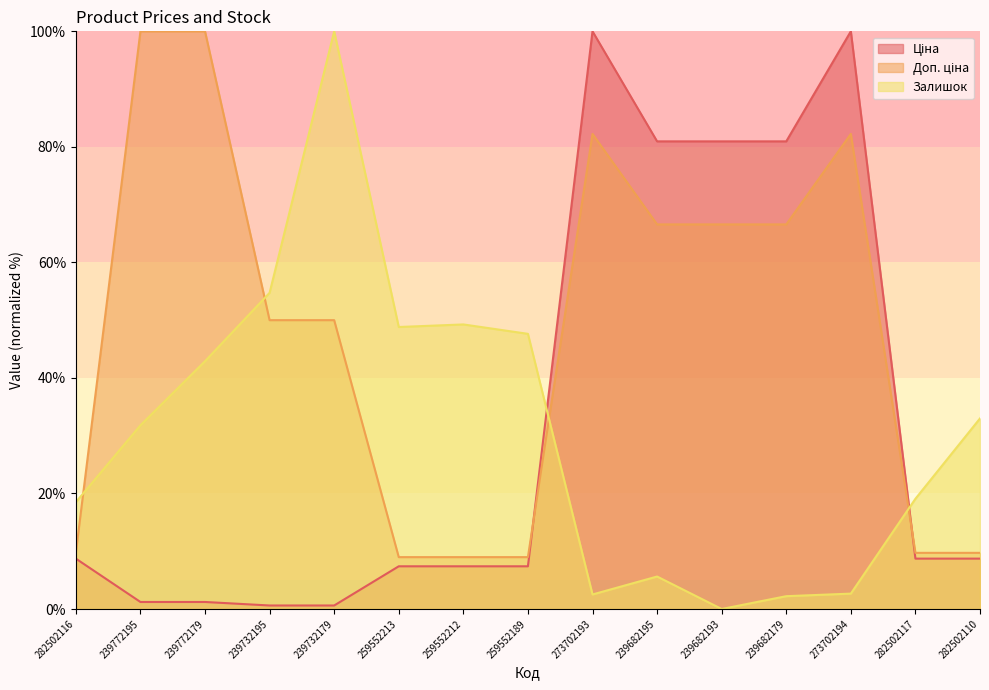

What is the label of the 13th point from the right?

239772179